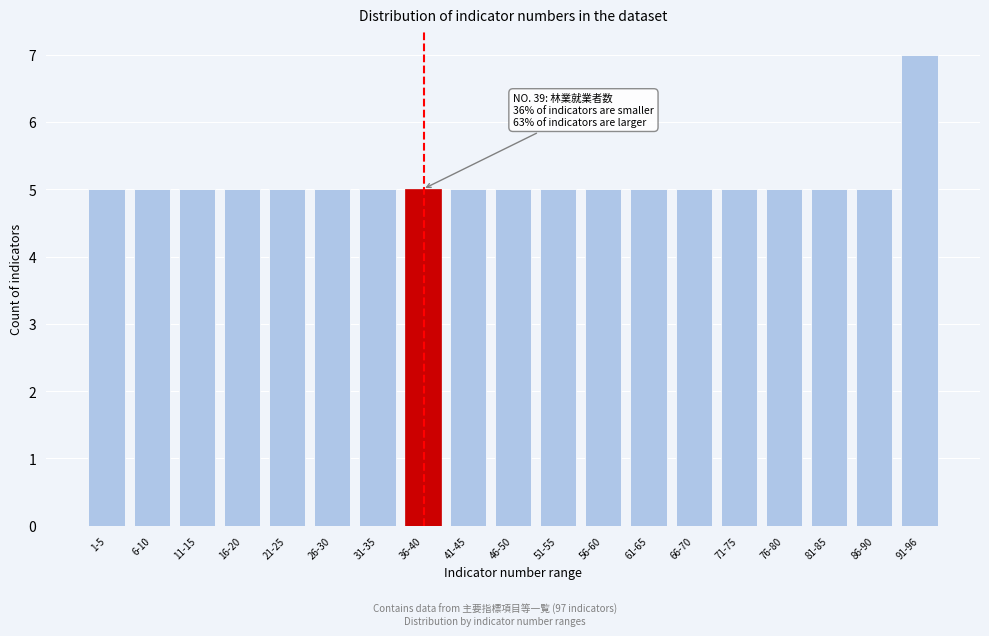

Reading right to left, extract all data points from this chart.

91-96=7	86-90=5	81-85=5	76-80=5	71-75=5	66-70=5	61-65=5	56-60=5	51-55=5	46-50=5	41-45=5	36-40=5	31-35=5	26-30=5	21-25=5	16-20=5	11-15=5	6-10=5	1-5=5